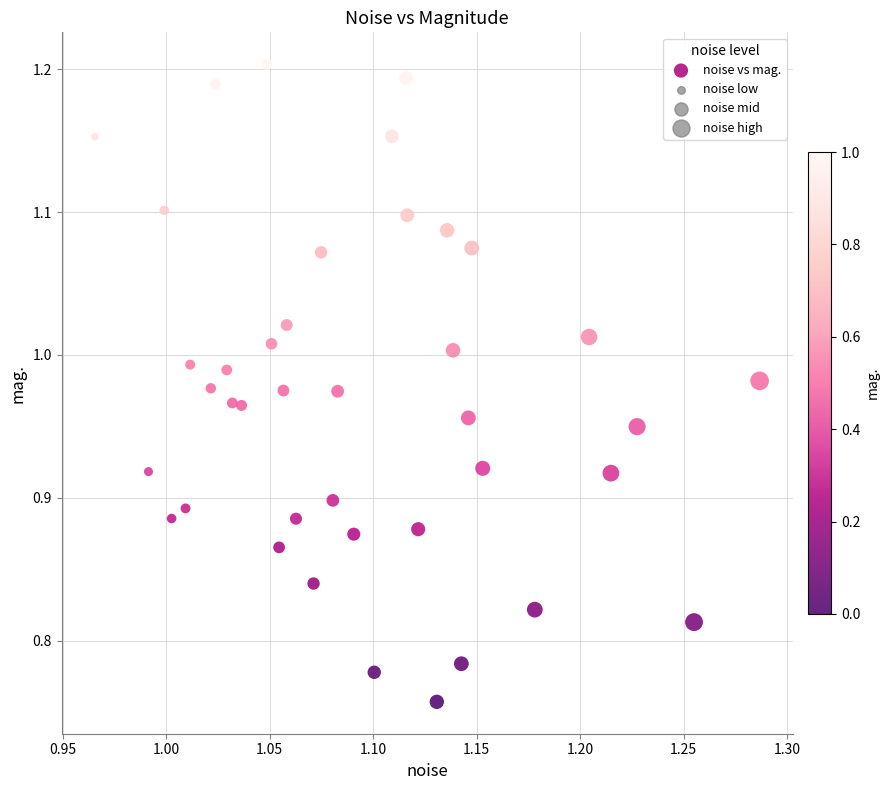

What is the range of X values (max minus min)?

0.3